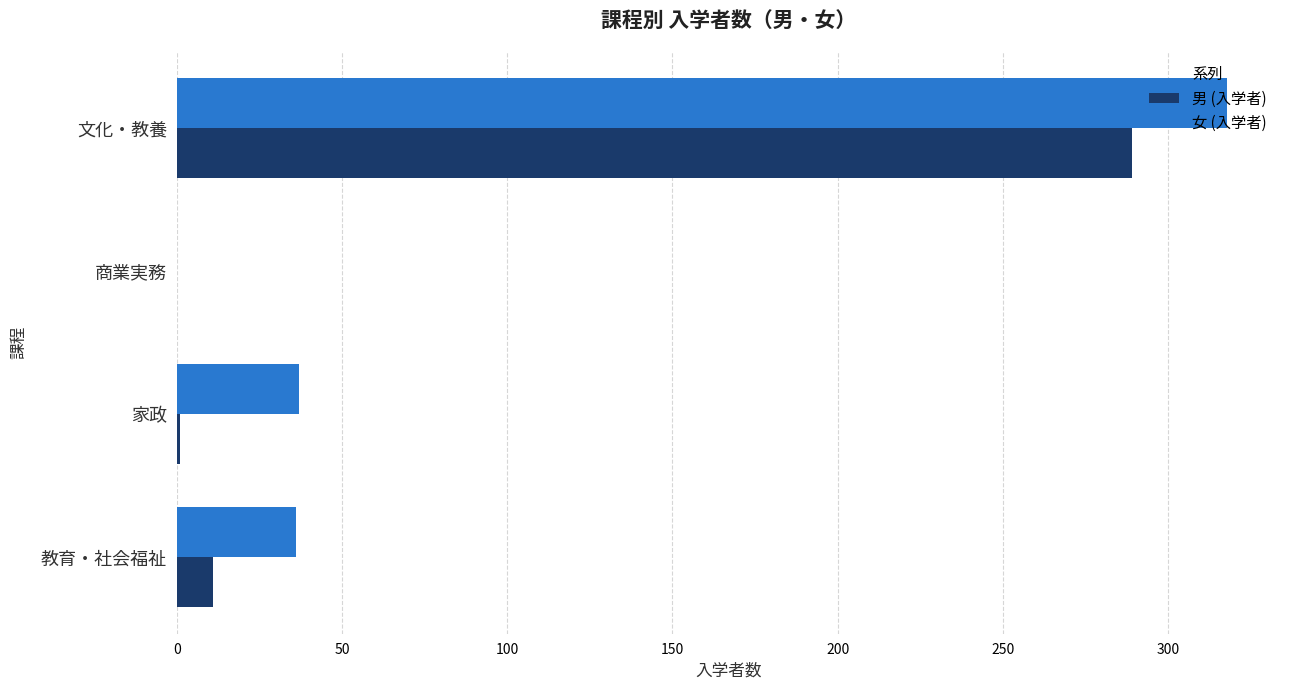

The value of 女 (入学者) at 教育・社会福祉 is 22. True or false?

False